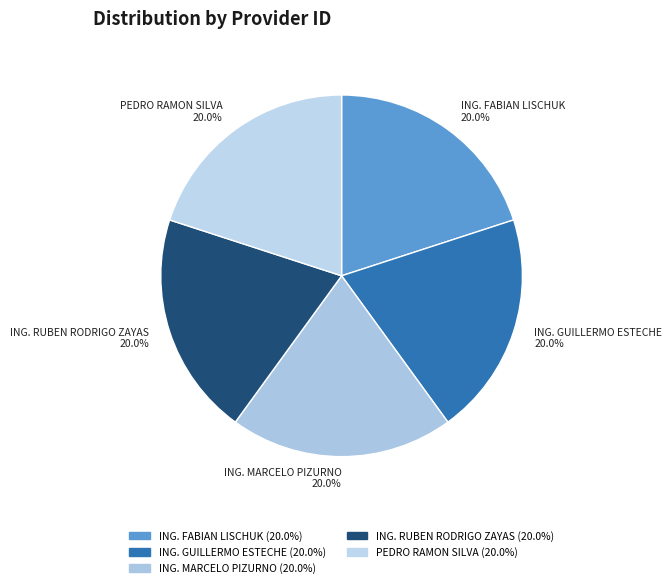

How many slices are in this pie chart?

5